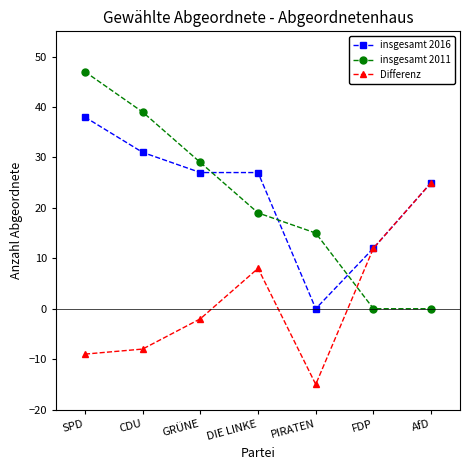

How many values in the Differenz series exceed -2?

3